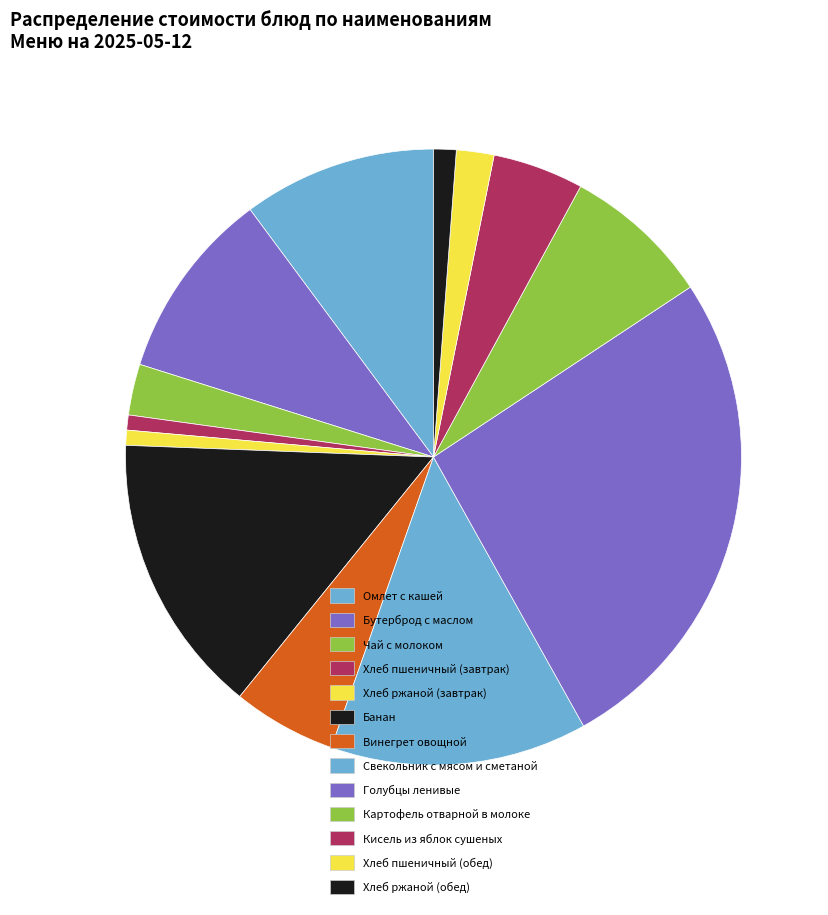

What is the smallest slice in the pie chart?

Хлеб пшеничный (завтрак)